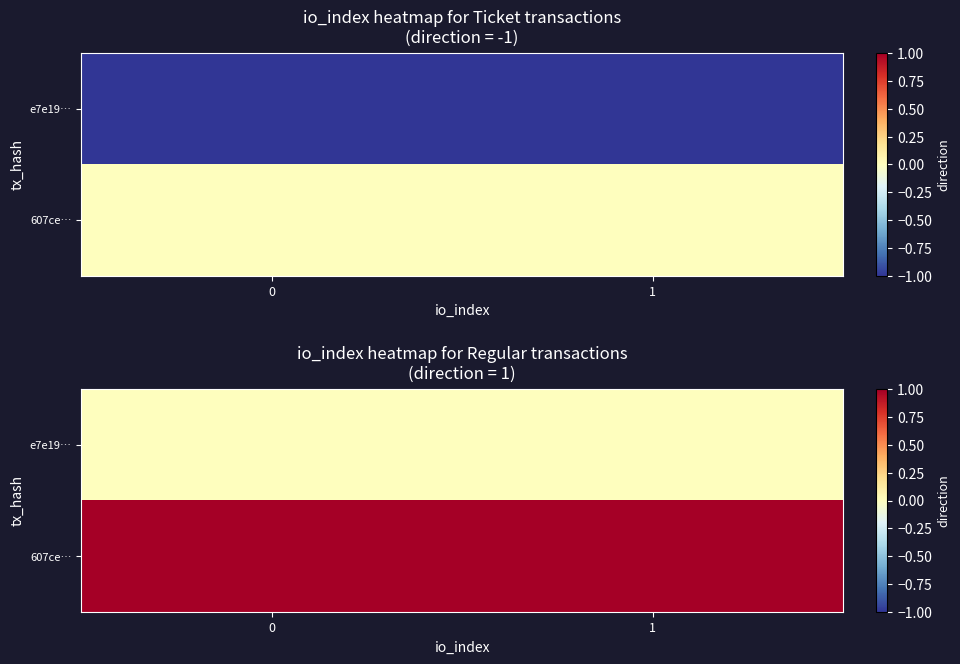

At how many categories does at least one series exceed 0?

2